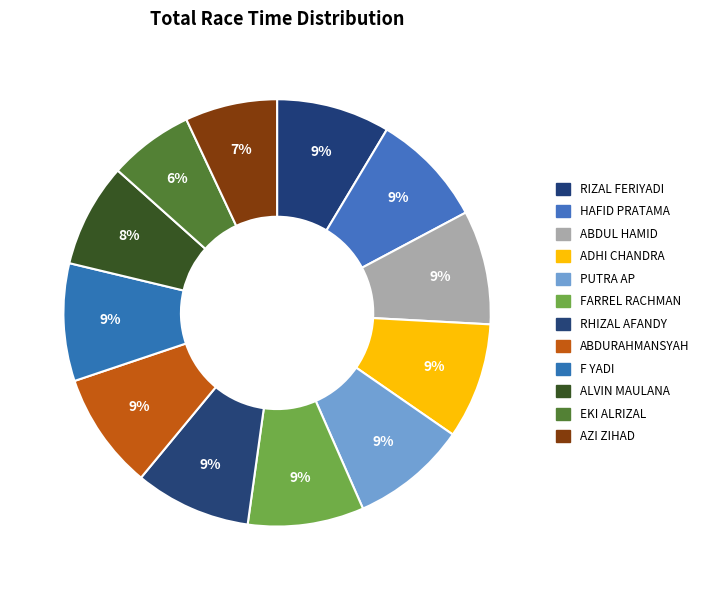

Combined, what portion of the pie is FARREL RACHMAN and ALVIN MAULANA?

16.7%